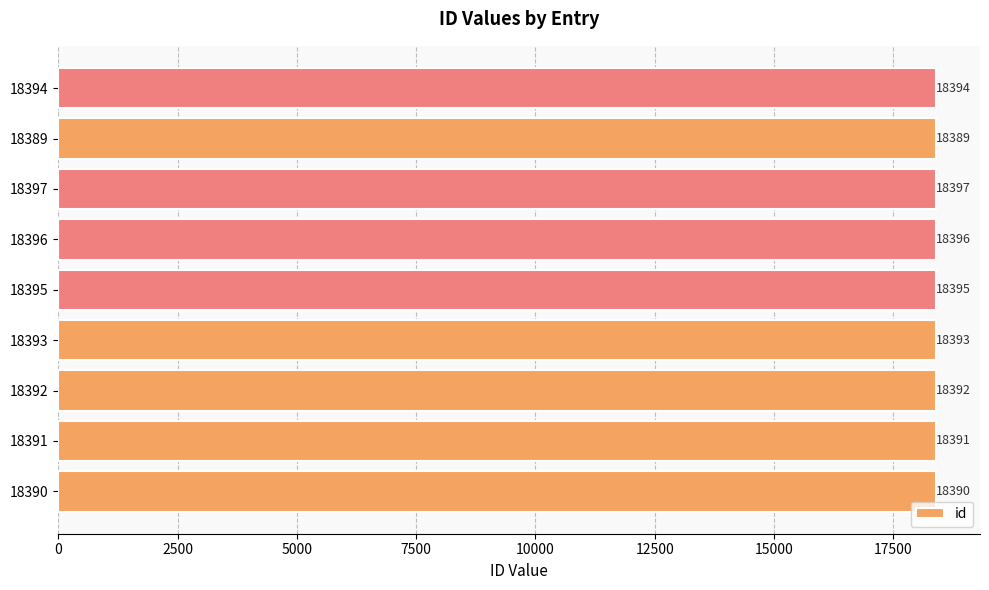

What is the difference between the maximum and second lowest values?

7